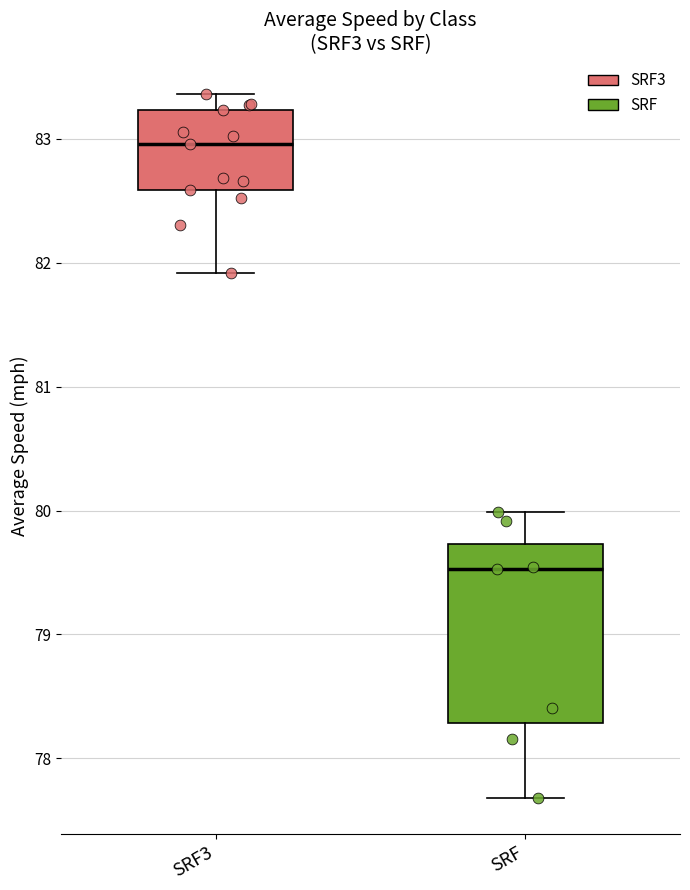

Reading left to right, transcribe this box plot: for each box, give where its median line is, the range the box spans, and where its two whiskers end, as read against the y-axis. The values are not printed on the chart, so give them approximately, as read against the axis.

SRF3: median 83.0, box 82.6 to 83.2, whiskers 81.9 to 83.4
SRF: median 79.5, box 78.3 to 79.7, whiskers 77.7 to 80.0